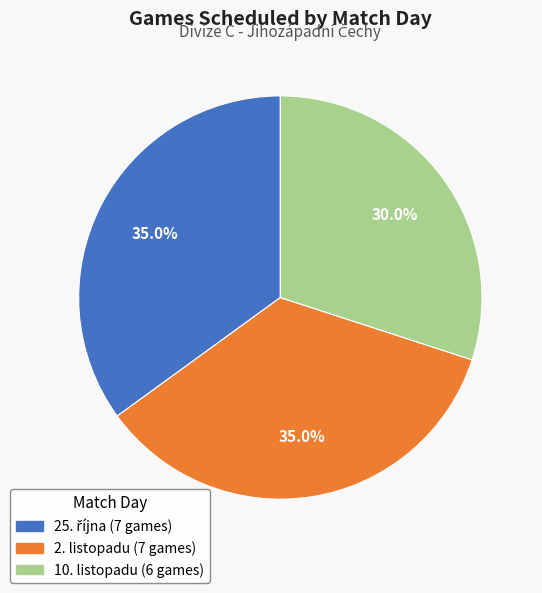

Between 10. listopadu and 2. listopadu, which is larger?

2. listopadu